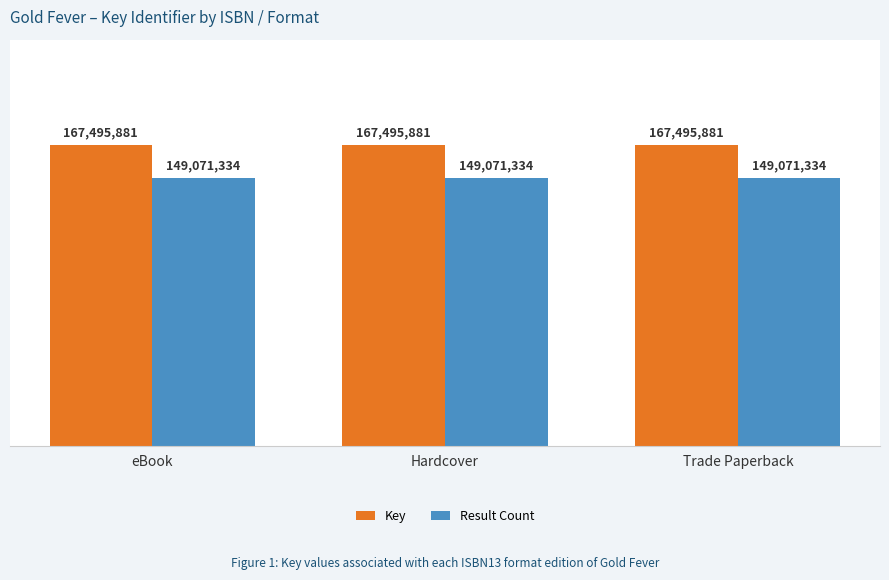

Does the chart contain any negative values?

No